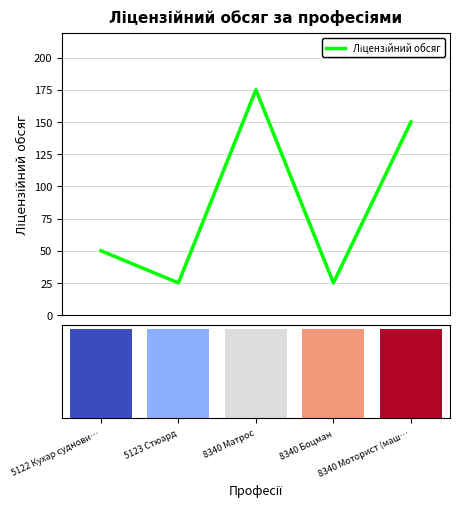

Which label corresponds to the largest value in the chart?

8340 Матрос